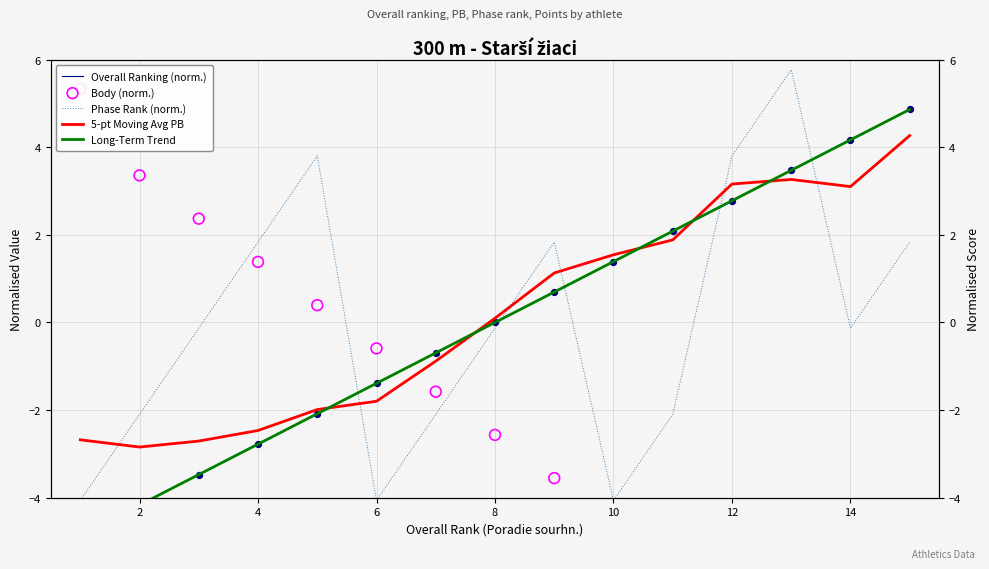

Which has a higher value, 12 or 2?

12